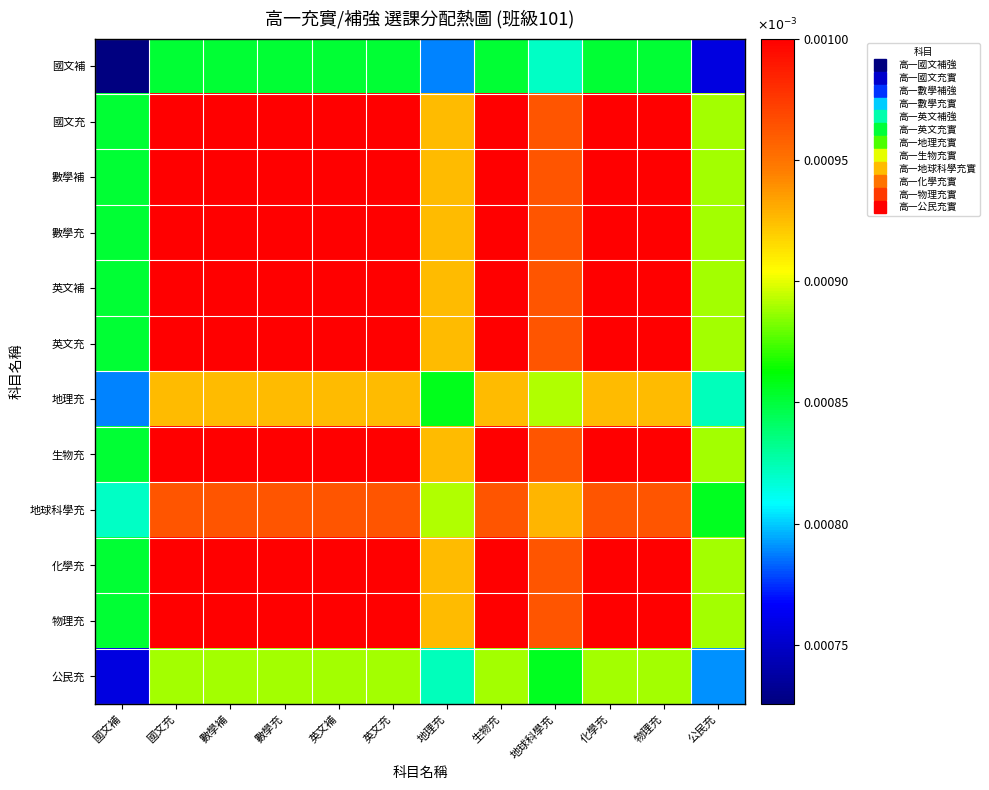

Reading left to right, list all the values displayed in this chart.

國文補: 國文補=0.0	國文充=0.0	數學補=0.0	數學充=0.0	英文補=0.0	英文充=0.0	地理充=0.0	生物充=0.0	地球科學充=0.0	化學充=0.0	物理充=0.0	公民充=0.0
國文充: 國文補=0.0	國文充=0.0	數學補=0.0	數學充=0.0	英文補=0.0	英文充=0.0	地理充=0.0	生物充=0.0	地球科學充=0.0	化學充=0.0	物理充=0.0	公民充=0.0
數學補: 國文補=0.0	國文充=0.0	數學補=0.0	數學充=0.0	英文補=0.0	英文充=0.0	地理充=0.0	生物充=0.0	地球科學充=0.0	化學充=0.0	物理充=0.0	公民充=0.0
數學充: 國文補=0.0	國文充=0.0	數學補=0.0	數學充=0.0	英文補=0.0	英文充=0.0	地理充=0.0	生物充=0.0	地球科學充=0.0	化學充=0.0	物理充=0.0	公民充=0.0
英文補: 國文補=0.0	國文充=0.0	數學補=0.0	數學充=0.0	英文補=0.0	英文充=0.0	地理充=0.0	生物充=0.0	地球科學充=0.0	化學充=0.0	物理充=0.0	公民充=0.0
英文充: 國文補=0.0	國文充=0.0	數學補=0.0	數學充=0.0	英文補=0.0	英文充=0.0	地理充=0.0	生物充=0.0	地球科學充=0.0	化學充=0.0	物理充=0.0	公民充=0.0
地理充: 國文補=0.0	國文充=0.0	數學補=0.0	數學充=0.0	英文補=0.0	英文充=0.0	地理充=0.0	生物充=0.0	地球科學充=0.0	化學充=0.0	物理充=0.0	公民充=0.0
生物充: 國文補=0.0	國文充=0.0	數學補=0.0	數學充=0.0	英文補=0.0	英文充=0.0	地理充=0.0	生物充=0.0	地球科學充=0.0	化學充=0.0	物理充=0.0	公民充=0.0
地球科學充: 國文補=0.0	國文充=0.0	數學補=0.0	數學充=0.0	英文補=0.0	英文充=0.0	地理充=0.0	生物充=0.0	地球科學充=0.0	化學充=0.0	物理充=0.0	公民充=0.0
化學充: 國文補=0.0	國文充=0.0	數學補=0.0	數學充=0.0	英文補=0.0	英文充=0.0	地理充=0.0	生物充=0.0	地球科學充=0.0	化學充=0.0	物理充=0.0	公民充=0.0
物理充: 國文補=0.0	國文充=0.0	數學補=0.0	數學充=0.0	英文補=0.0	英文充=0.0	地理充=0.0	生物充=0.0	地球科學充=0.0	化學充=0.0	物理充=0.0	公民充=0.0
公民充: 國文補=0.0	國文充=0.0	數學補=0.0	數學充=0.0	英文補=0.0	英文充=0.0	地理充=0.0	生物充=0.0	地球科學充=0.0	化學充=0.0	物理充=0.0	公民充=0.0